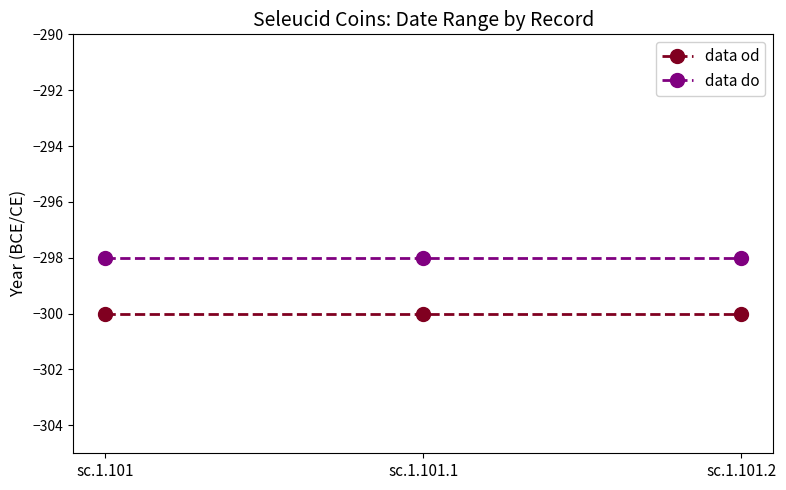

What are all the series names shown in the legend?

data od, data do